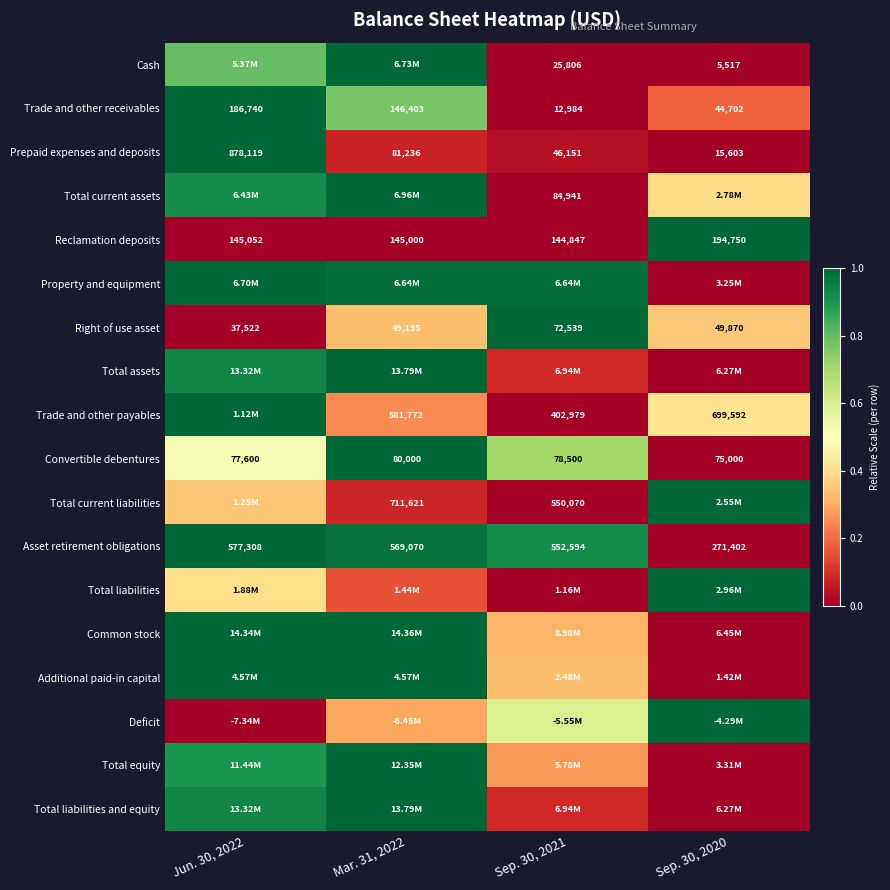

The value of Asset retirement obligations at Sep. 30, 2020 is -0.6. True or false?

False